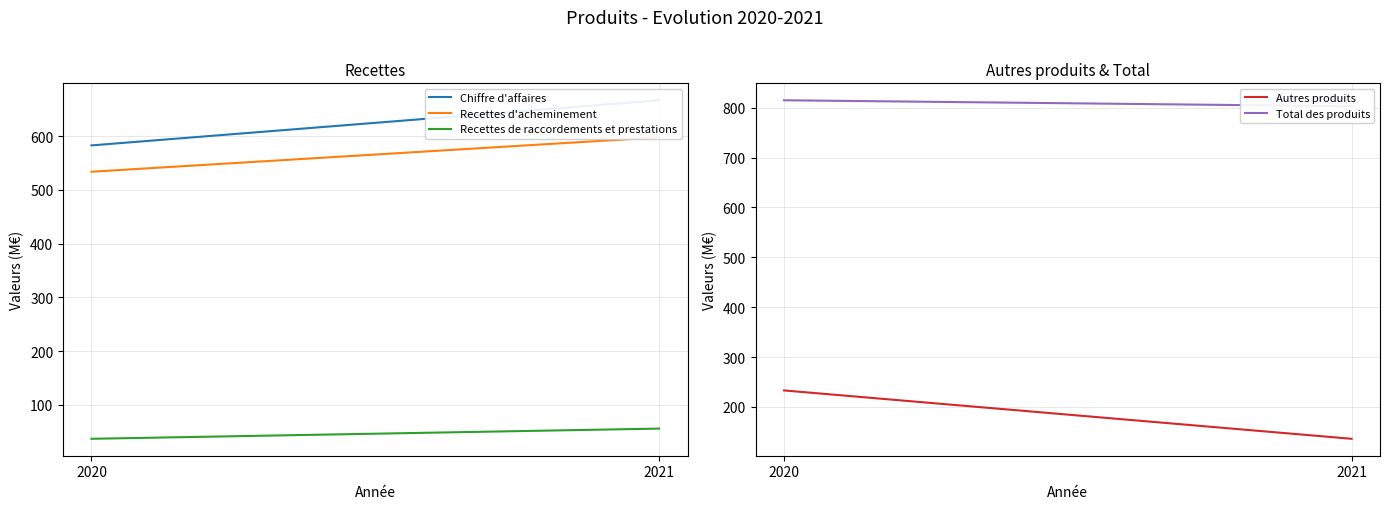

True or false: Recettes d'acheminement has a value of 534 at 2020.

True